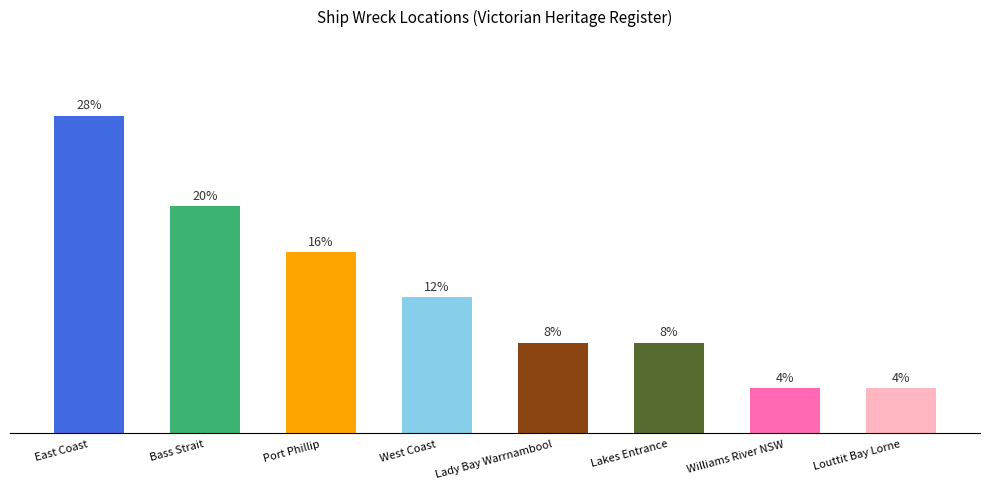

Does the chart contain any negative values?

No